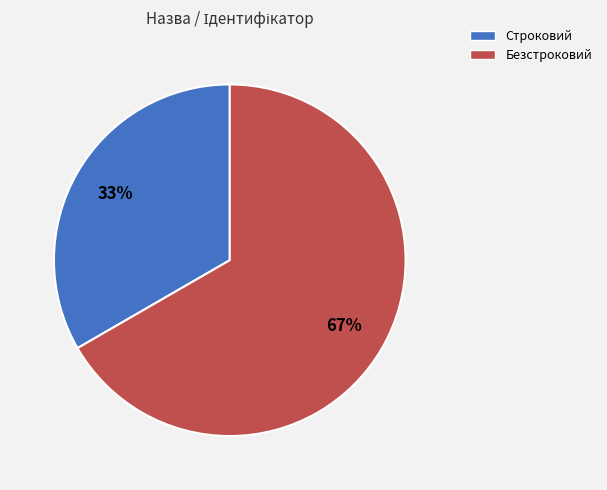

What is the ratio of the value at Безстроковий to the value at Строковий?

2.0